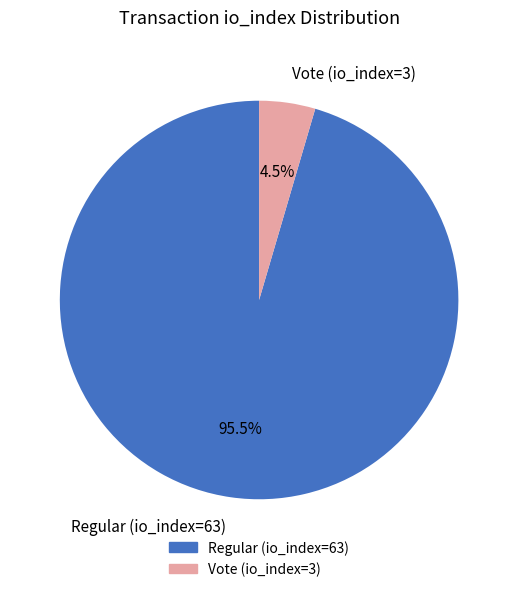

How many segments does this pie chart have?

2